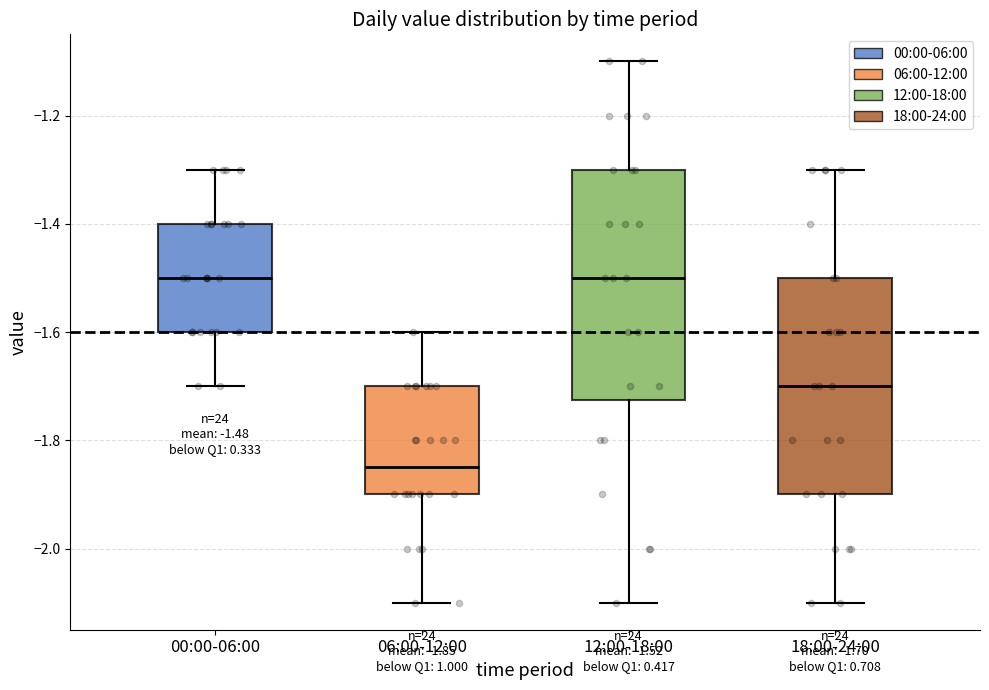

Which box's median line is the lowest?

06:00-12:00